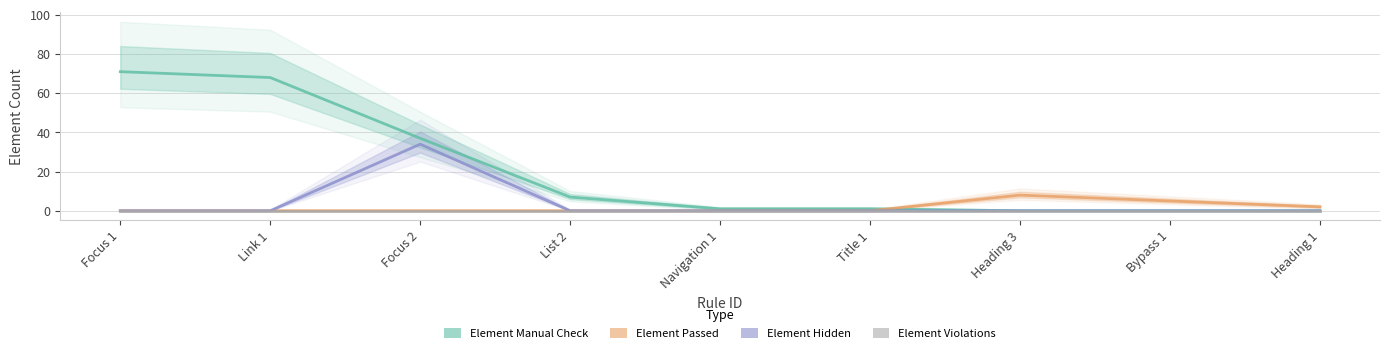

At how many categories does at least one series exceed 23?

3